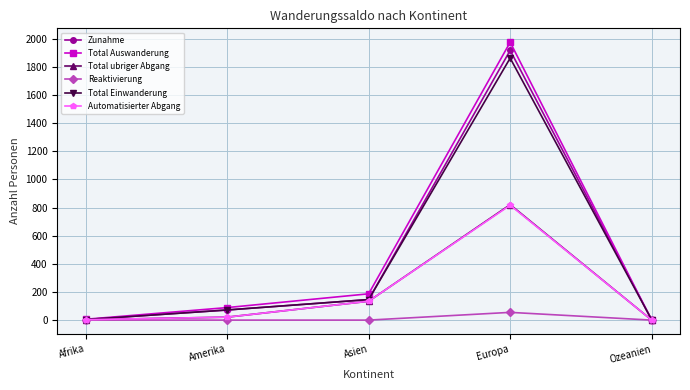

Count the number of data series in this chart.

6